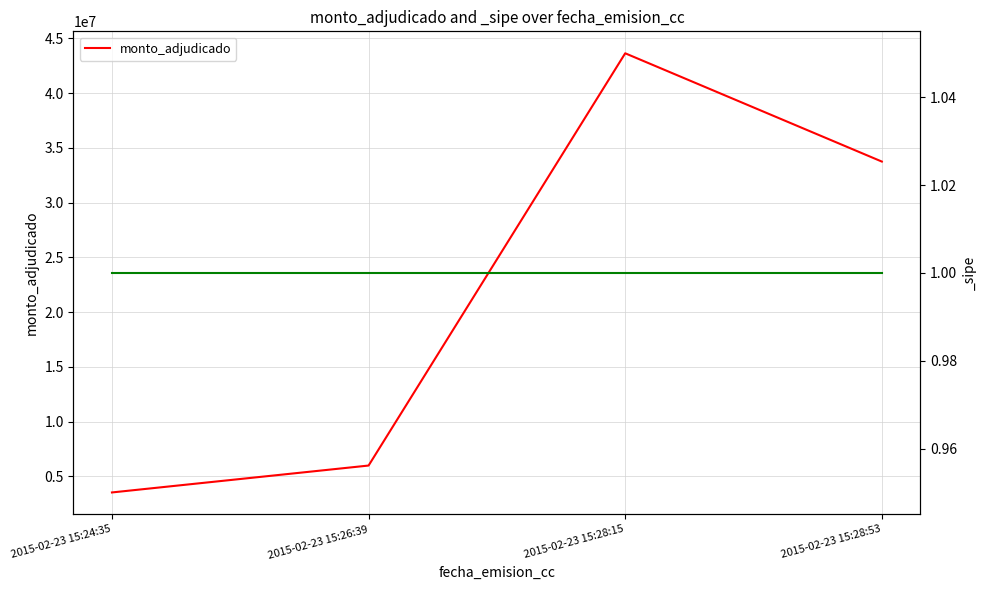

Where is the first local maximum?

2015-02-23 15:28:15